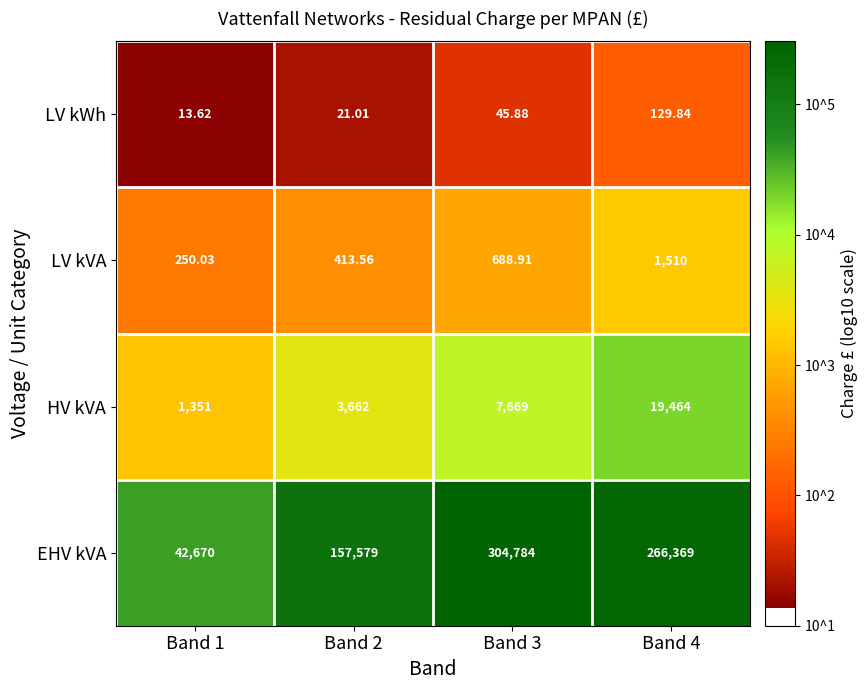

What is the spread (max minus min) of values at Band 4?

266239.2